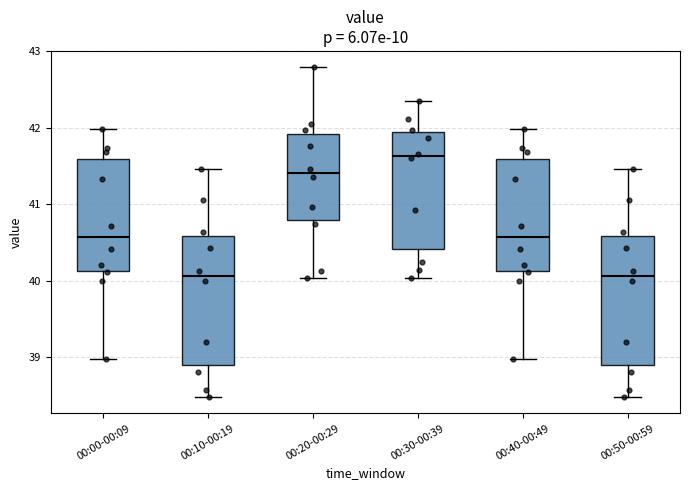

Reading left to right, transcribe this box plot: for each box, give where its median line is, the range the box spans, and where its two whiskers end, as read against the y-axis. The values are not printed on the chart, so give them approximately, as read against the axis.

00:00-00:09: median 40.6, box 40.1 to 41.6, whiskers 39.0 to 42.0
00:10-00:19: median 40.1, box 38.9 to 40.6, whiskers 38.5 to 41.5
00:20-00:29: median 41.4, box 40.8 to 41.9, whiskers 40.0 to 42.8
00:30-00:39: median 41.6, box 40.4 to 41.9, whiskers 40.0 to 42.4
00:40-00:49: median 40.6, box 40.1 to 41.6, whiskers 39.0 to 42.0
00:50-00:59: median 40.1, box 38.9 to 40.6, whiskers 38.5 to 41.5